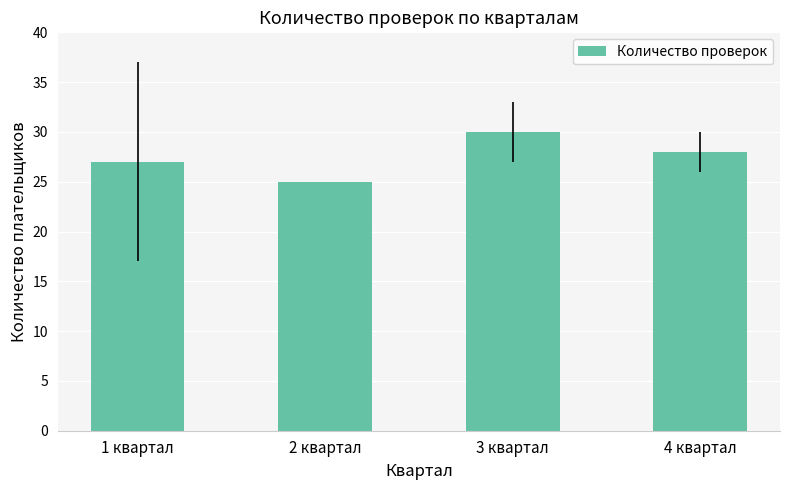

Are the bars horizontal?

No